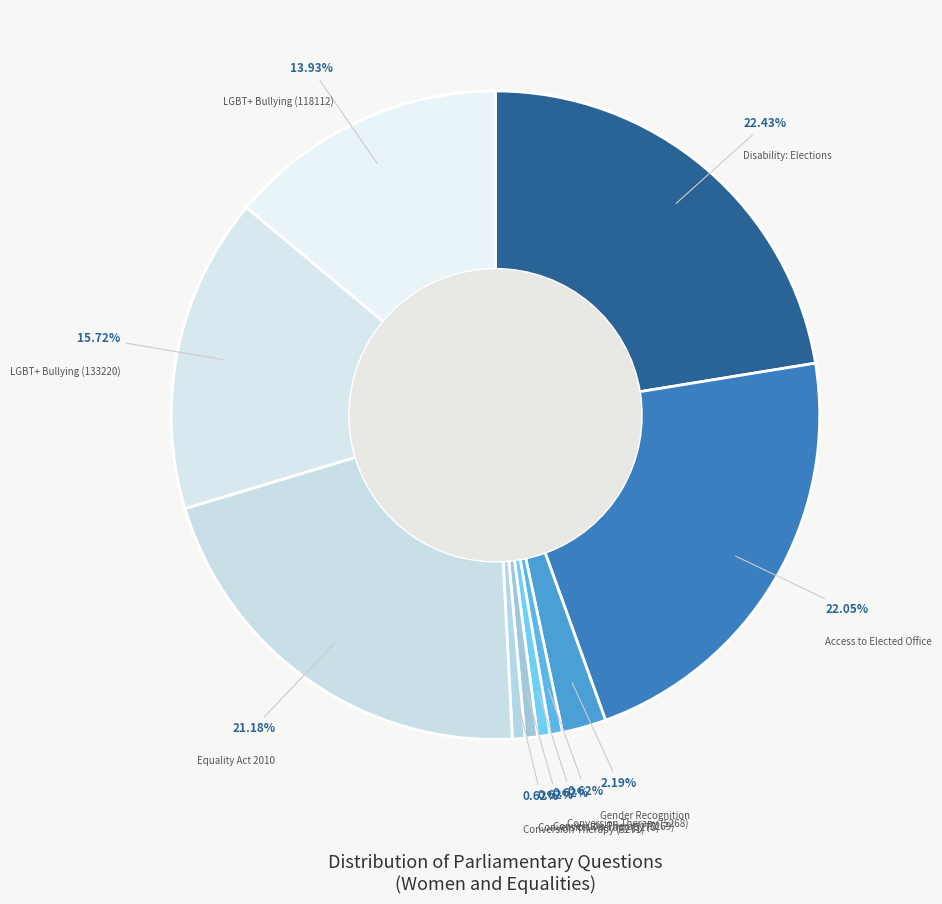

Does Conversion Therapy (5270) represent more than half of the total?

No